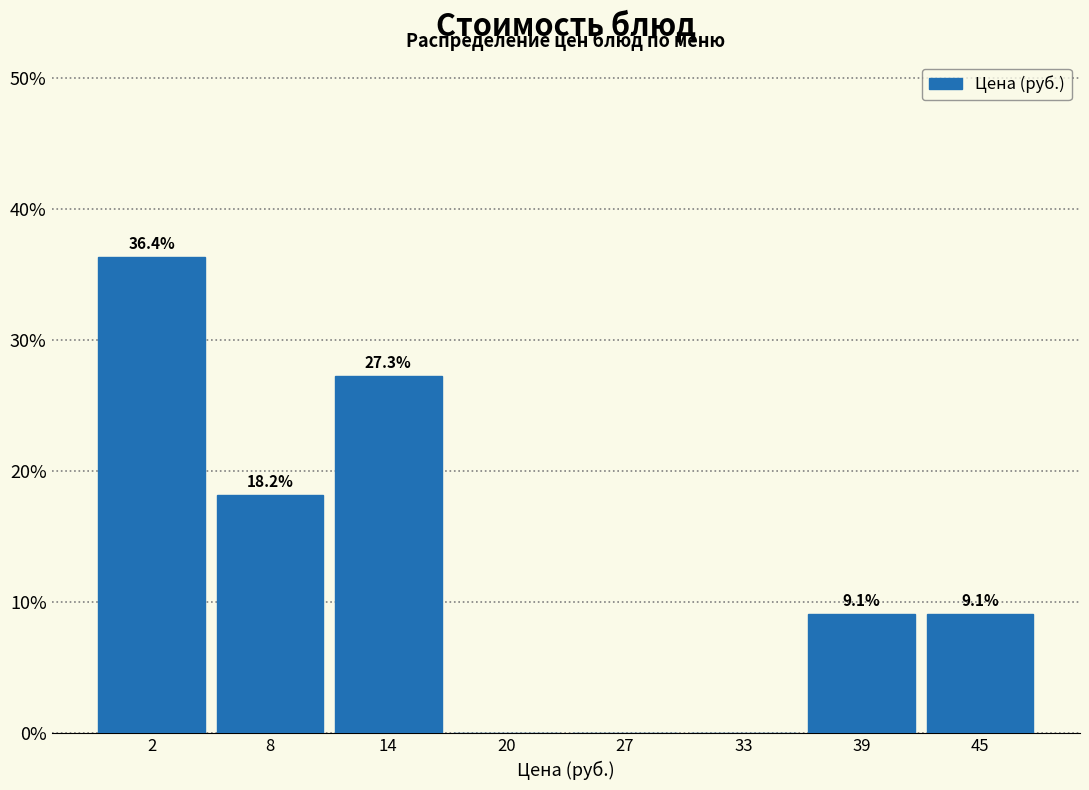

Reading left to right, what are all the values shown in this chart?

2=36.4	8=18.2	14=27.3	20=0.0	27=0.0	33=0.0	39=9.1	45=9.1